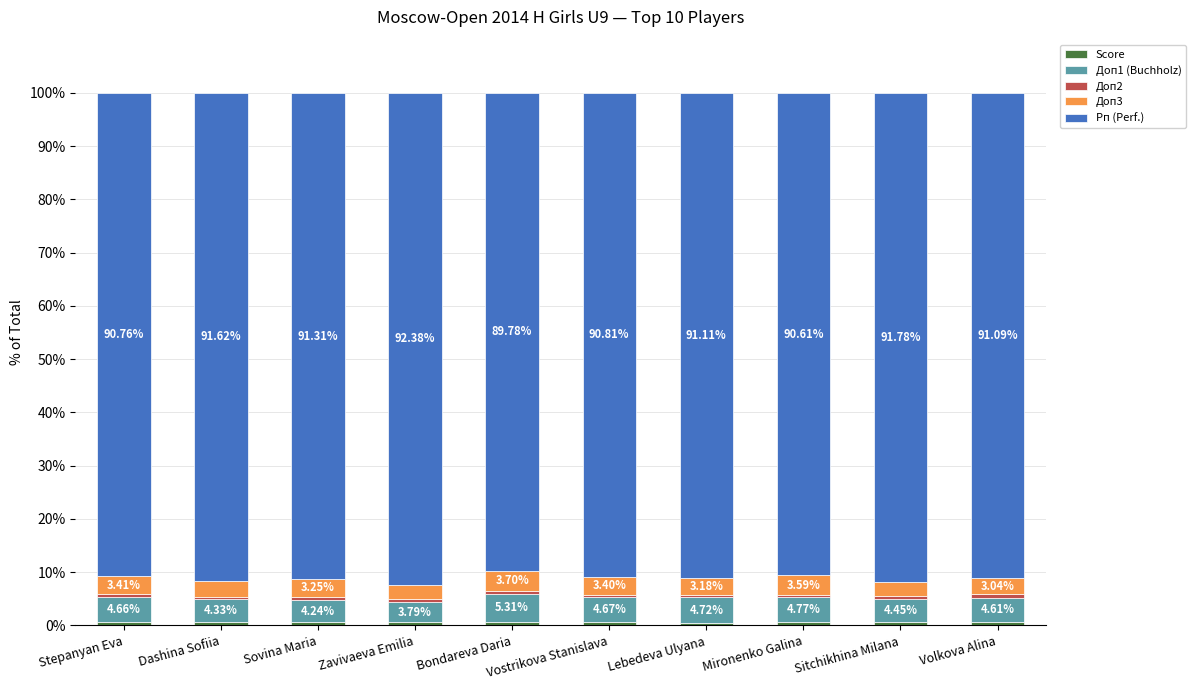

What is the total value across all series at Mironenko Galina?

100.0